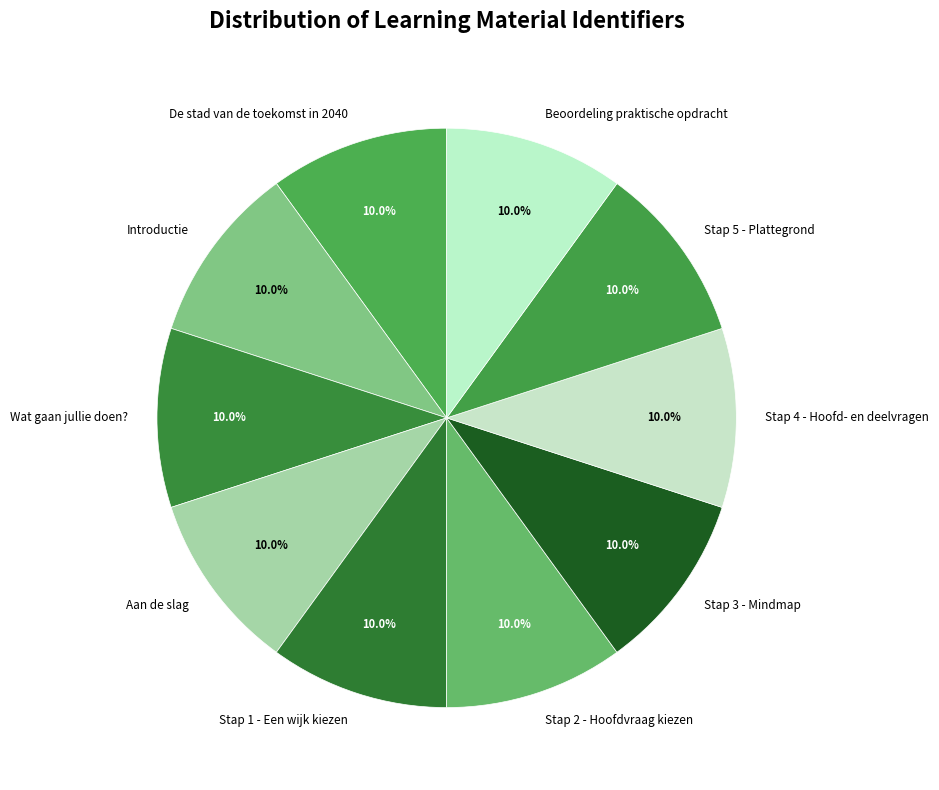

Does Beoordeling praktische opdracht account for over 50% of the chart?

No